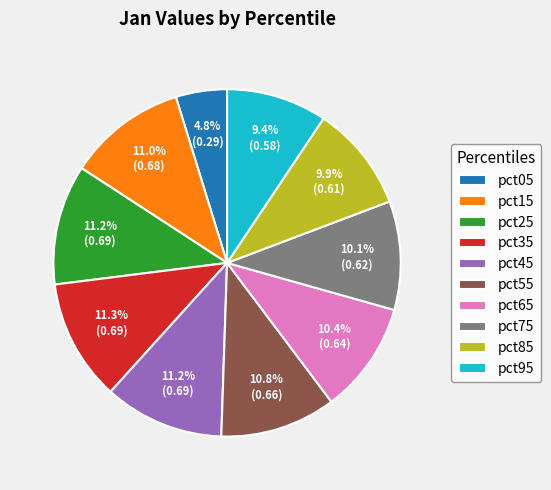

Does pct35 account for over 50% of the chart?

No